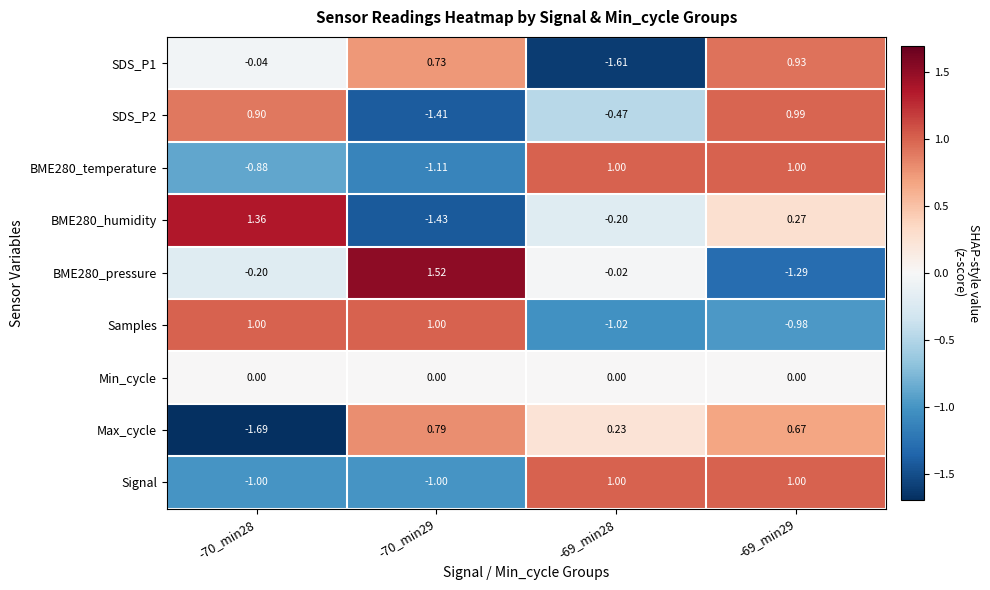

Is the value of SDS_P1 at -69_min29 greater than the value of SDS_P2 at -70_min28?

Yes